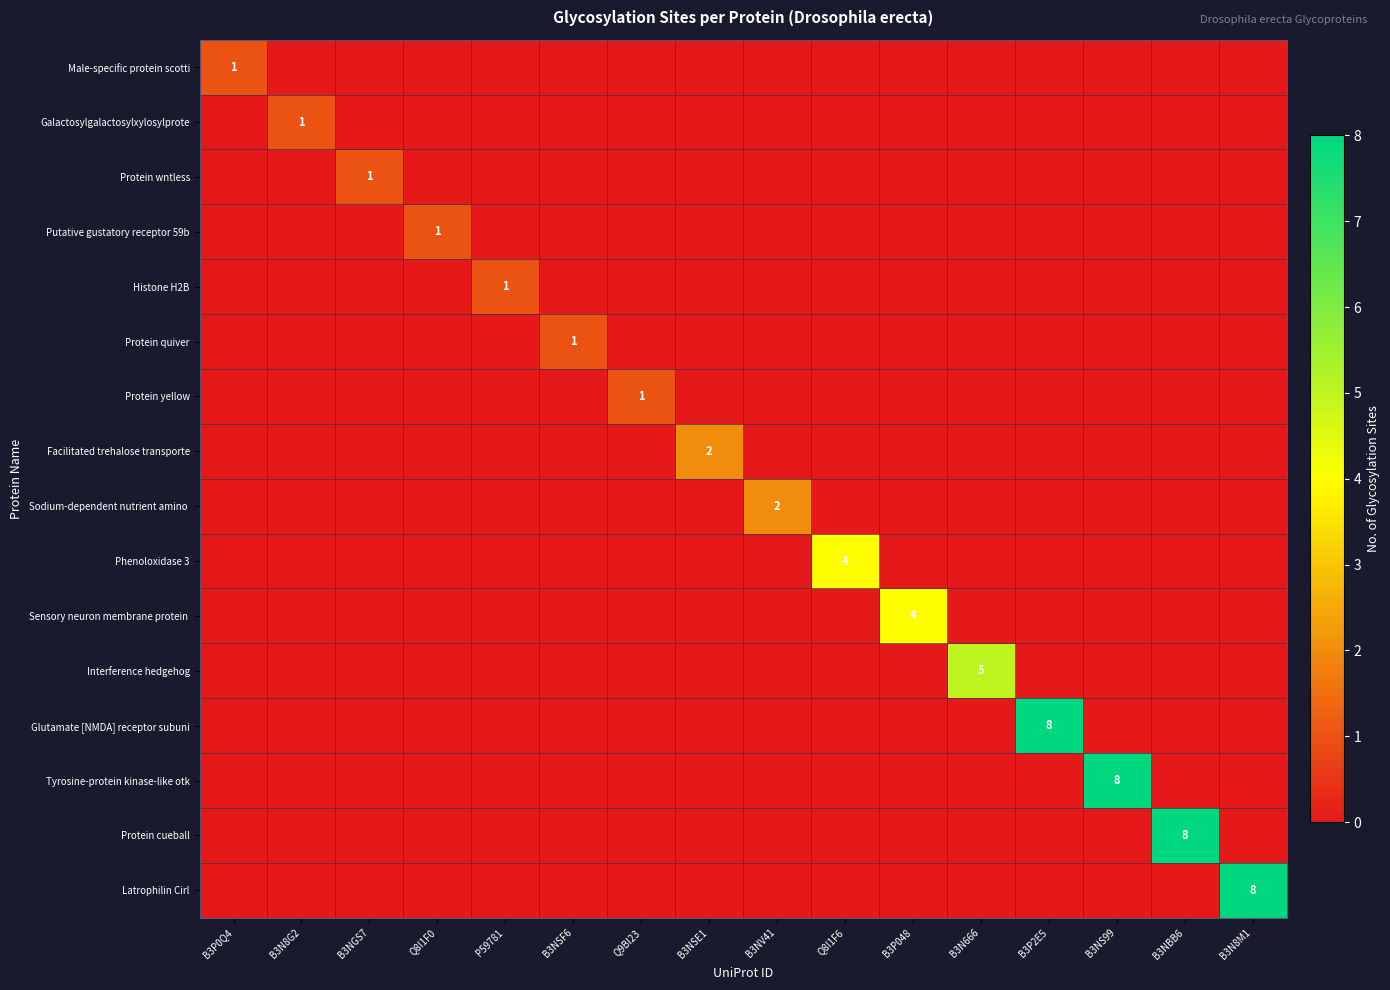

Which series has the largest range (max minus min)?

Glutamate [NMDA] receptor subuni